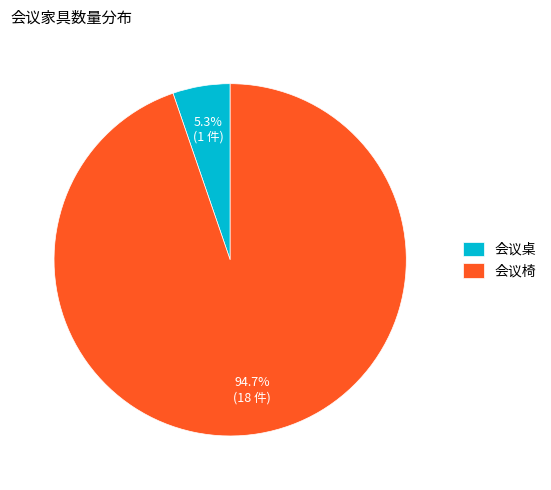

Is the sum of 会议椅 and 会议桌 greater than half?

Yes